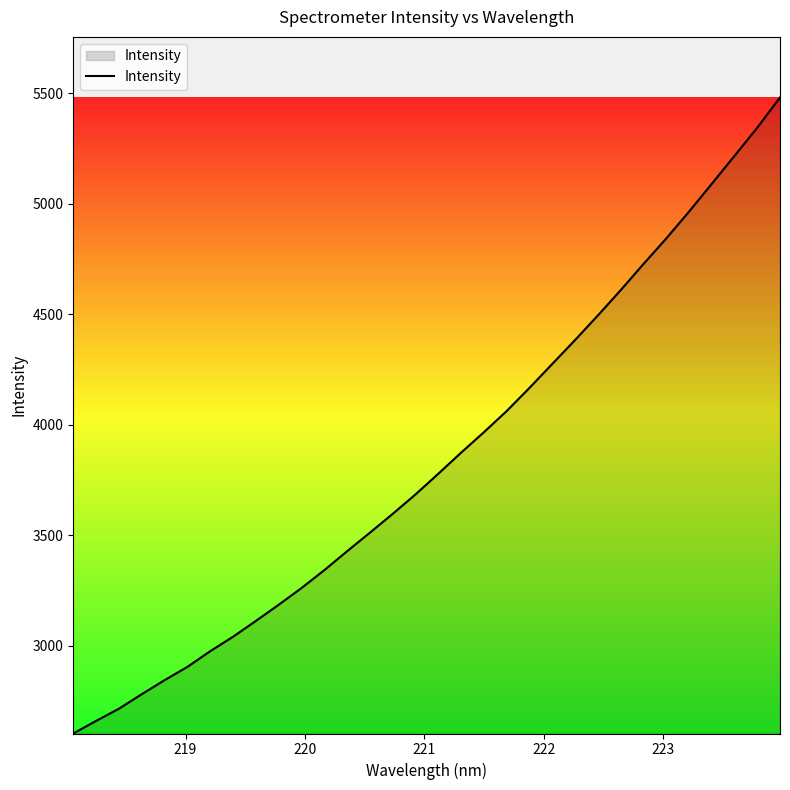

What is the maximum value shown in the chart?

5481.8